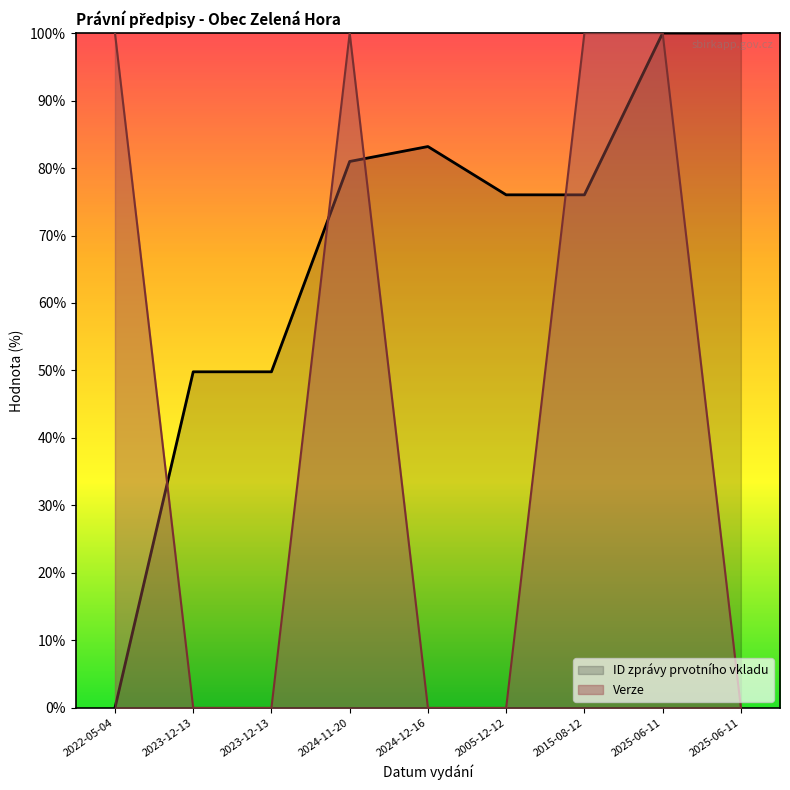

Which series has the largest total across all categories?

ID zprávy prvotního vkladu